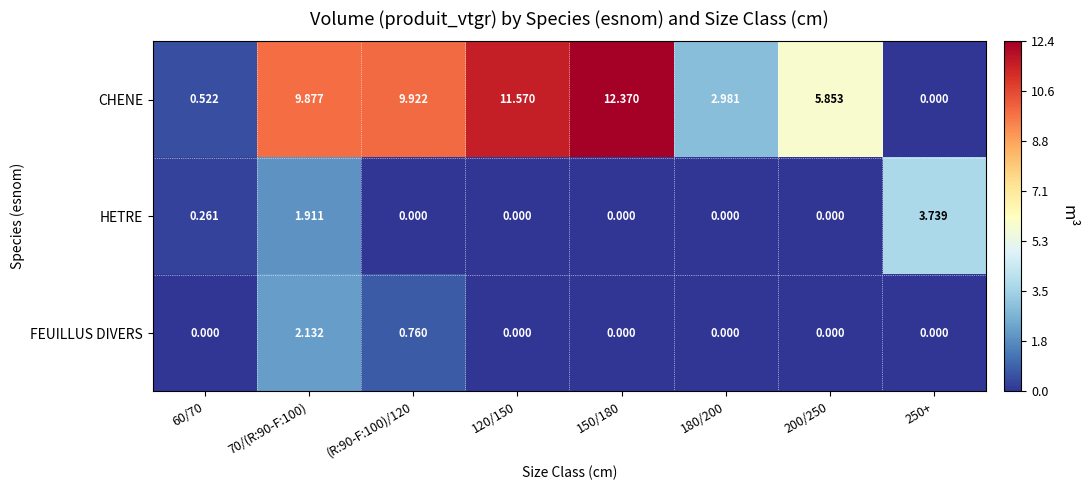

Which series has the largest total across all categories?

CHENE